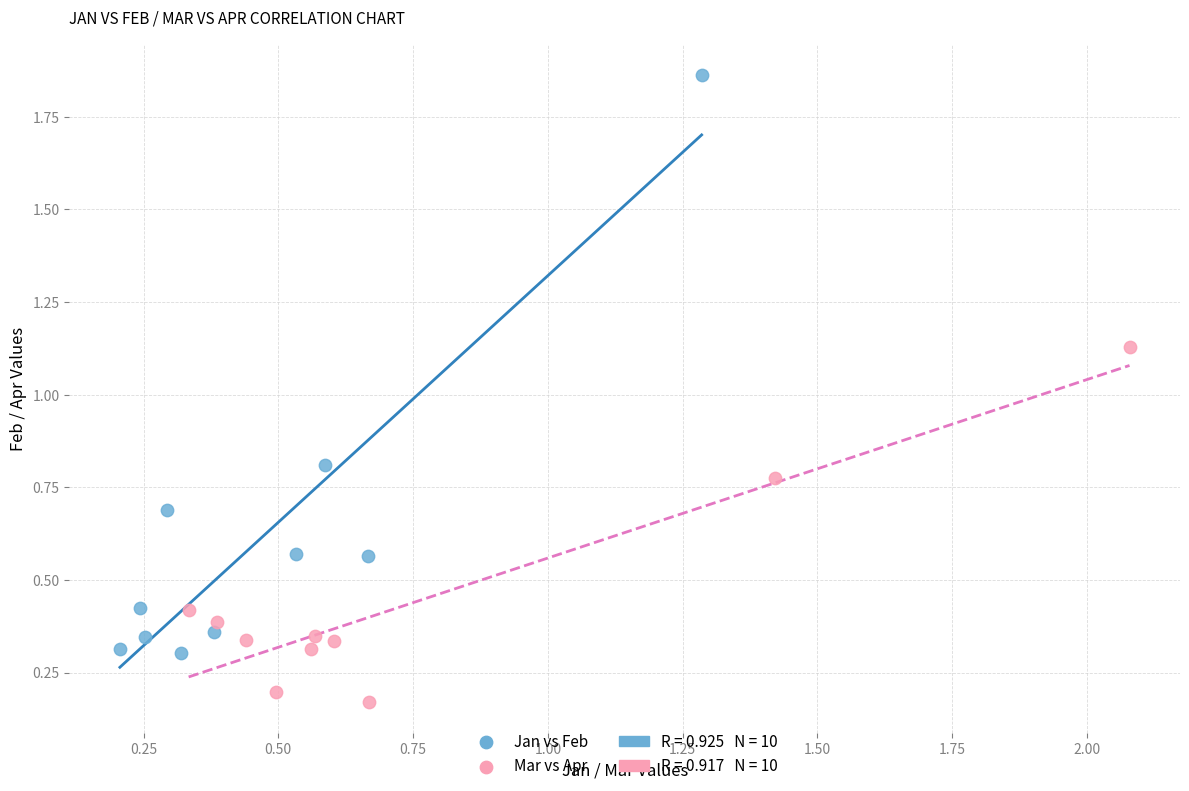

Which series reaches the minimum Y coordinate?

Mar vs Apr